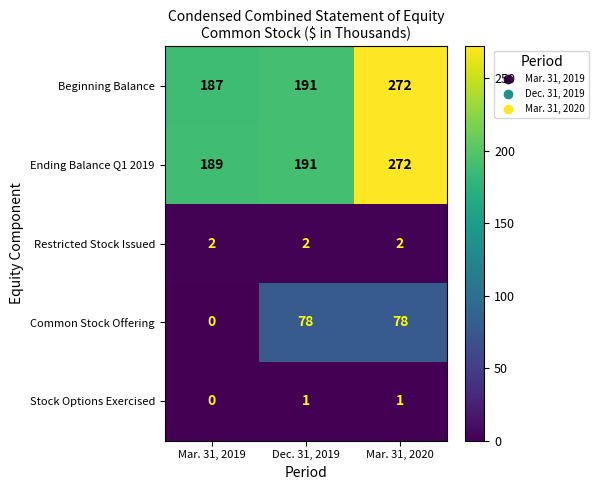

The value of Common Stock Offering at Mar. 31, 2020 is 78. True or false?

True